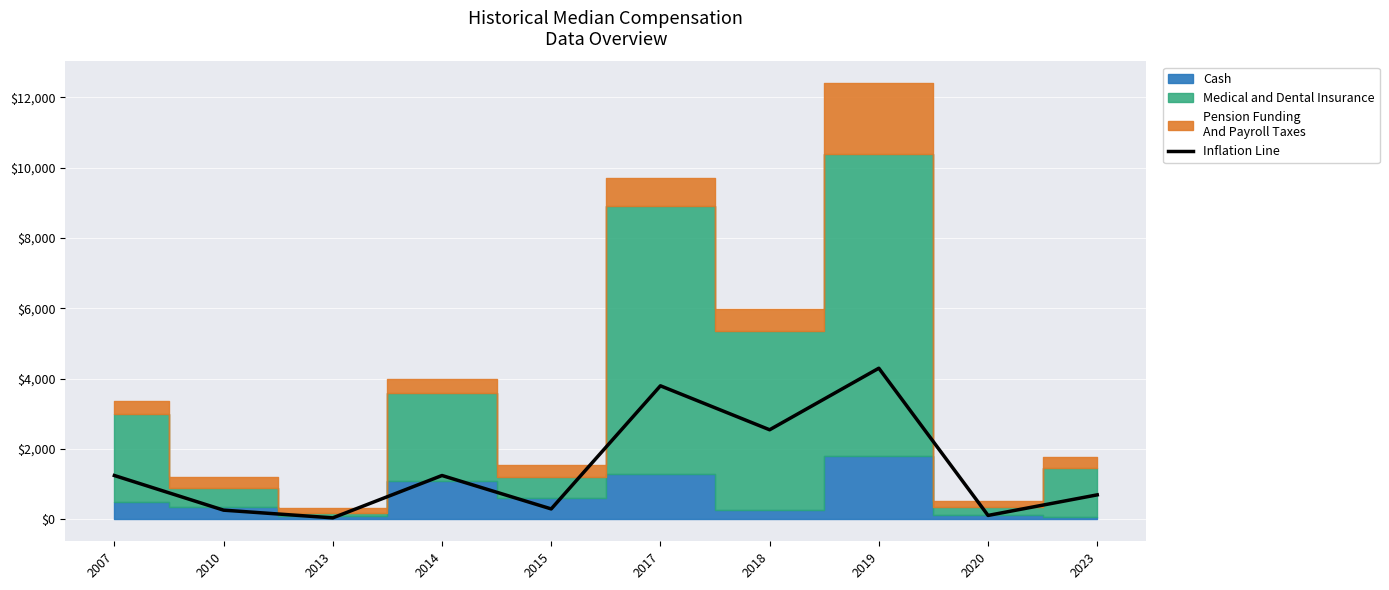

Which has a higher value, 2007 or 2013?

2007